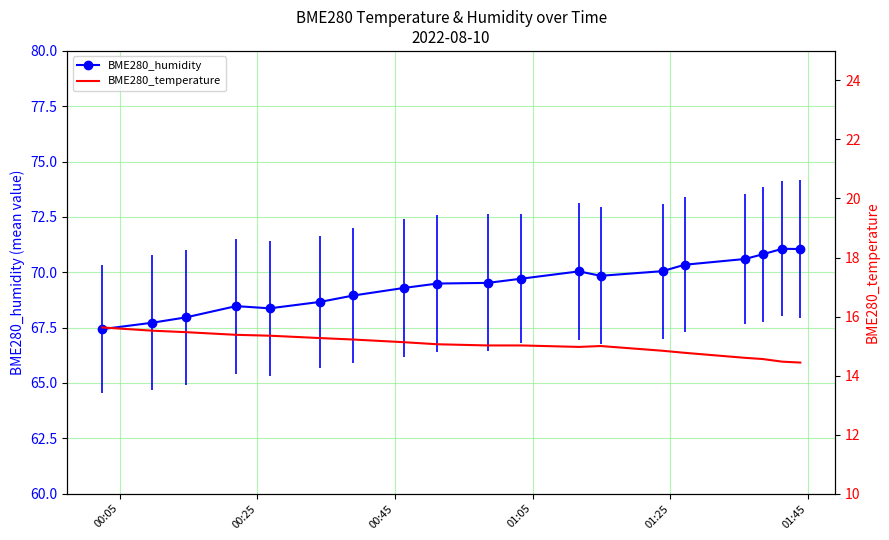

What is the value of the BME280_humidity point at the 3rd from the left?

68.0